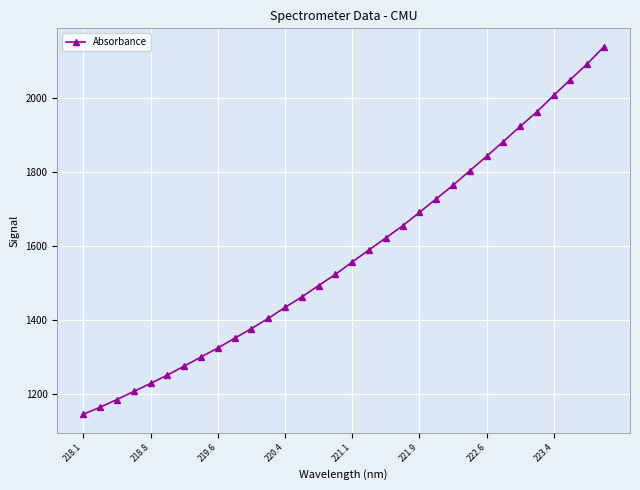

What is the greatest value displayed?

2138.3